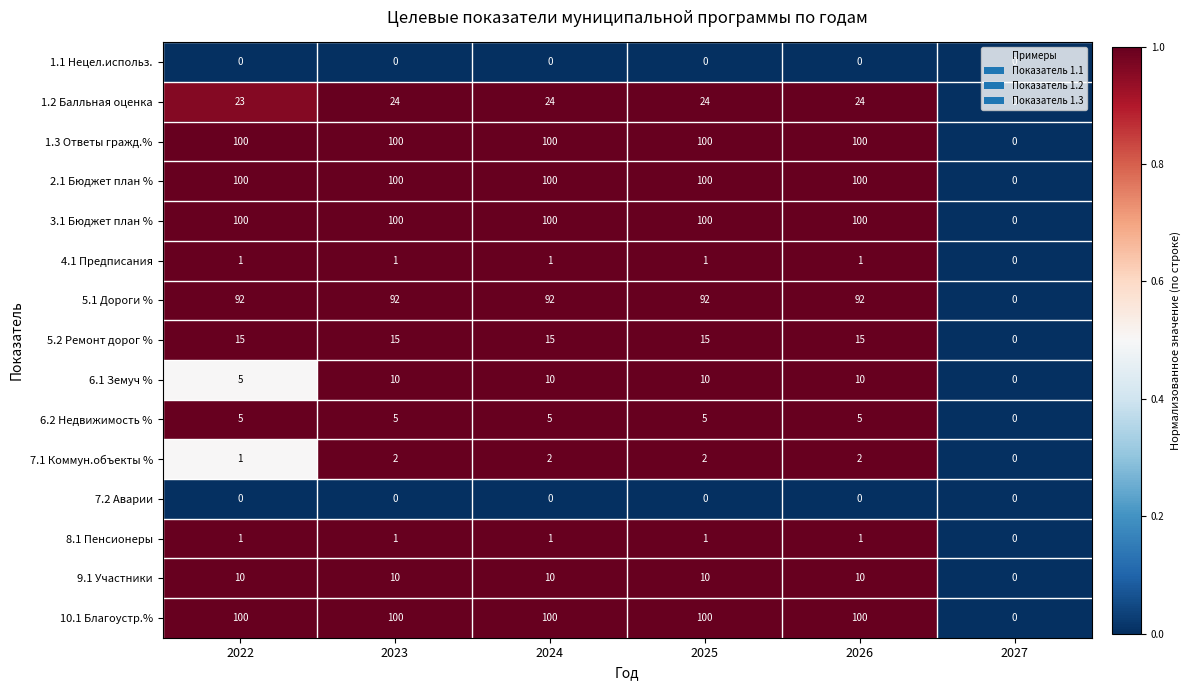

What is the total value across all series at 2023?

560